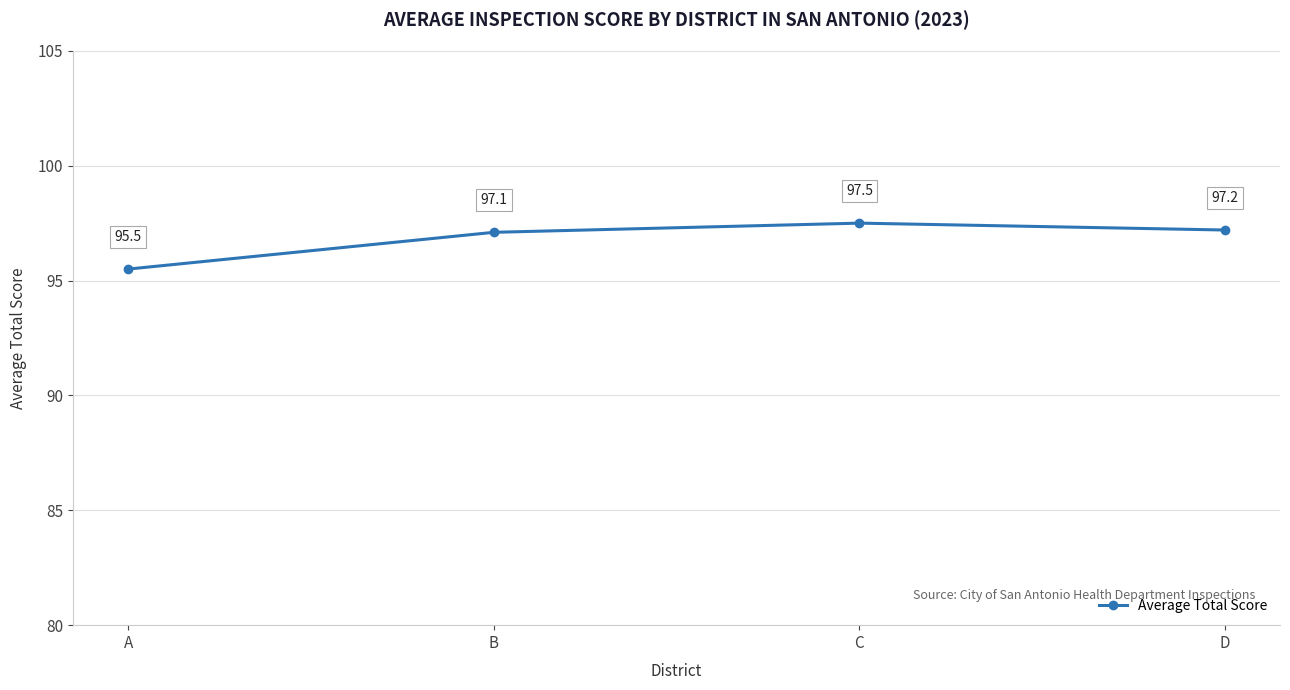

What is the change in value from C to D?

-0.3